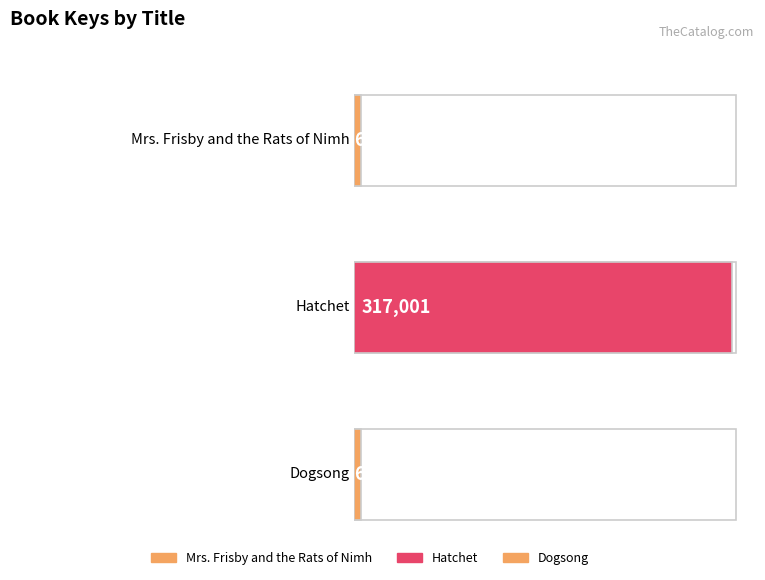

Reading left to right, transcribe all the data shown in this chart.

Mrs. Frisby and the Rats of Nimh=6552	Hatchet=317001	Dogsong=6574